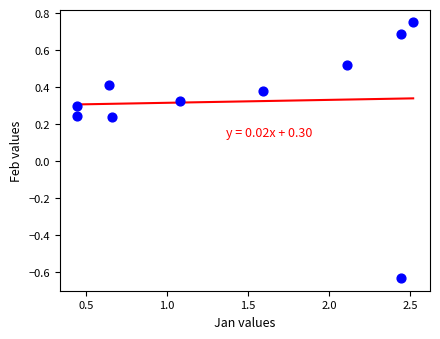

What is the average X value?

1.4